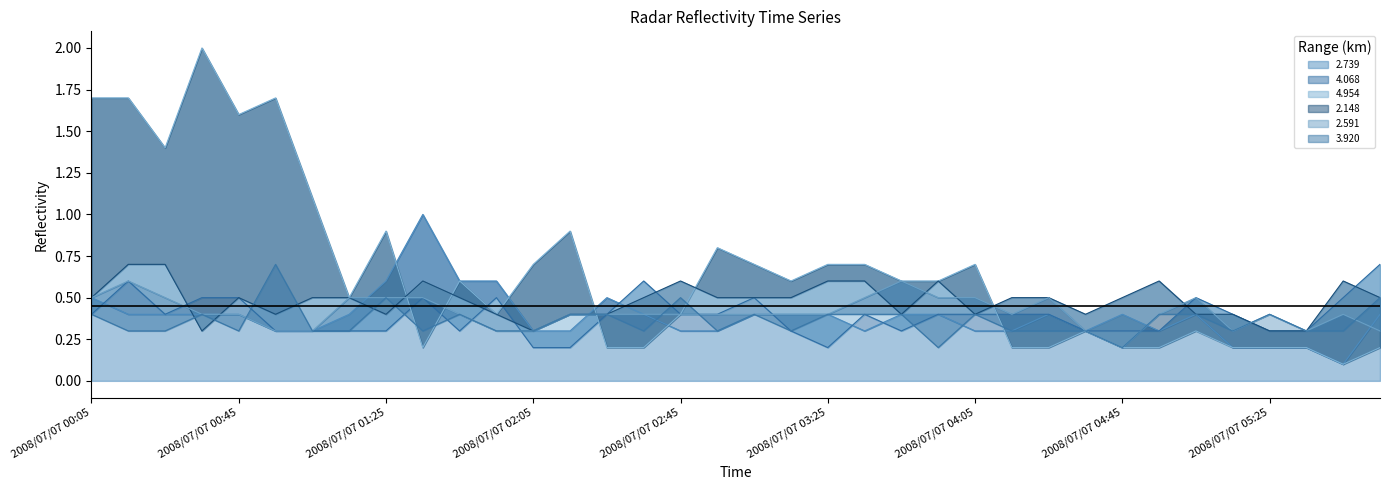

True or false: 2.739 has a value of 0.4 at 2008/07/07 04:45.

True